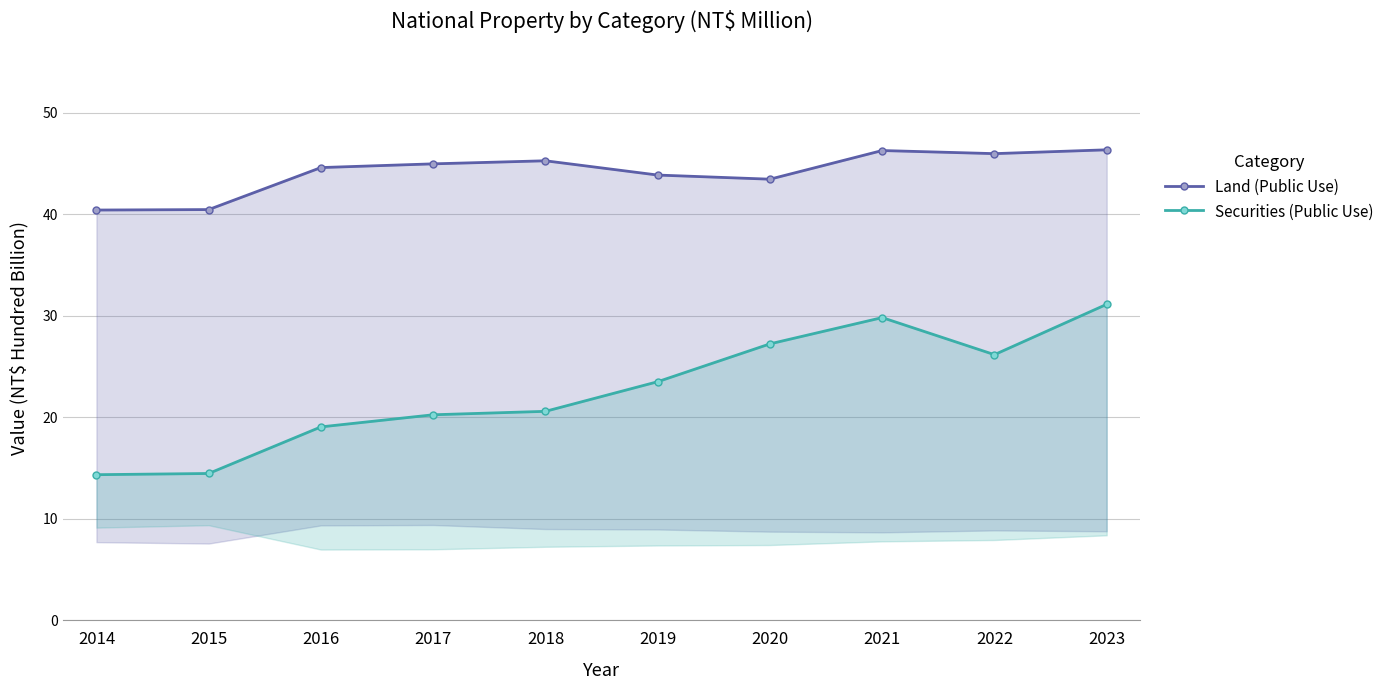

The value of Land (Public Use) at 2015 is 24.0. True or false?

False